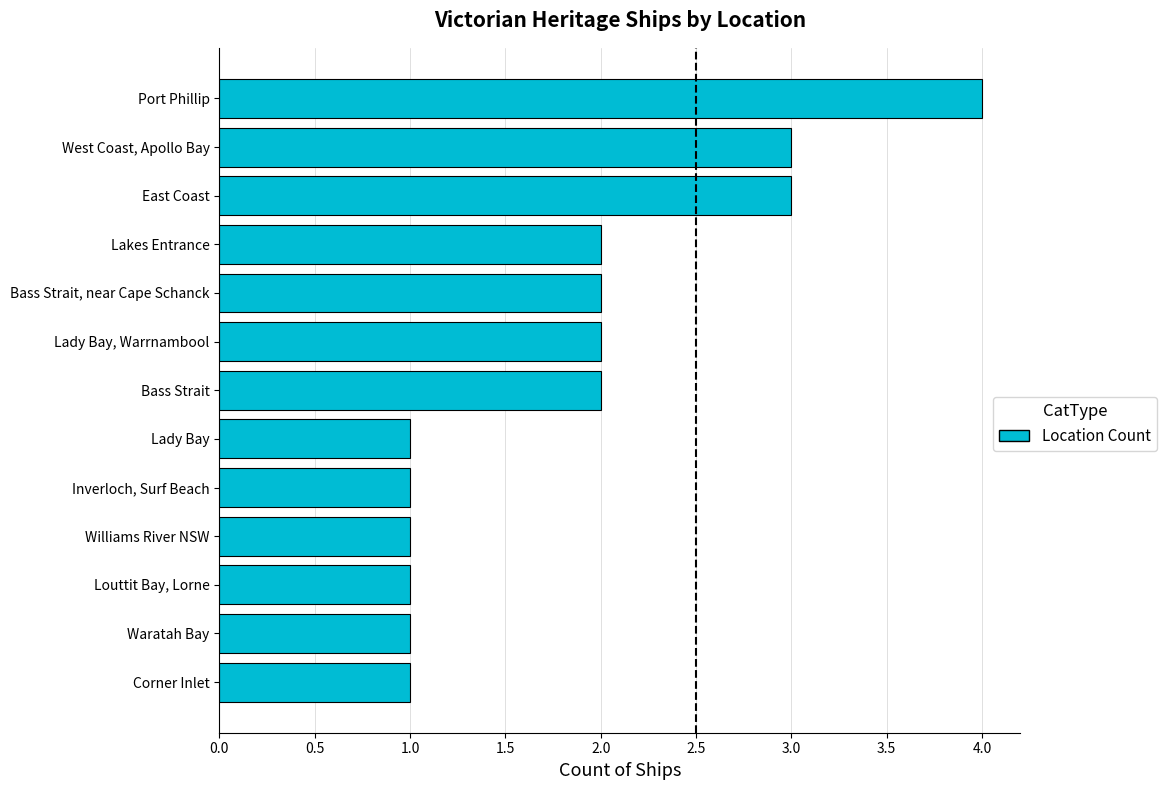

Reading bottom to top, extract all data points from this chart.

1	1	1	1	1	1	2	2	2	2	3	3	4